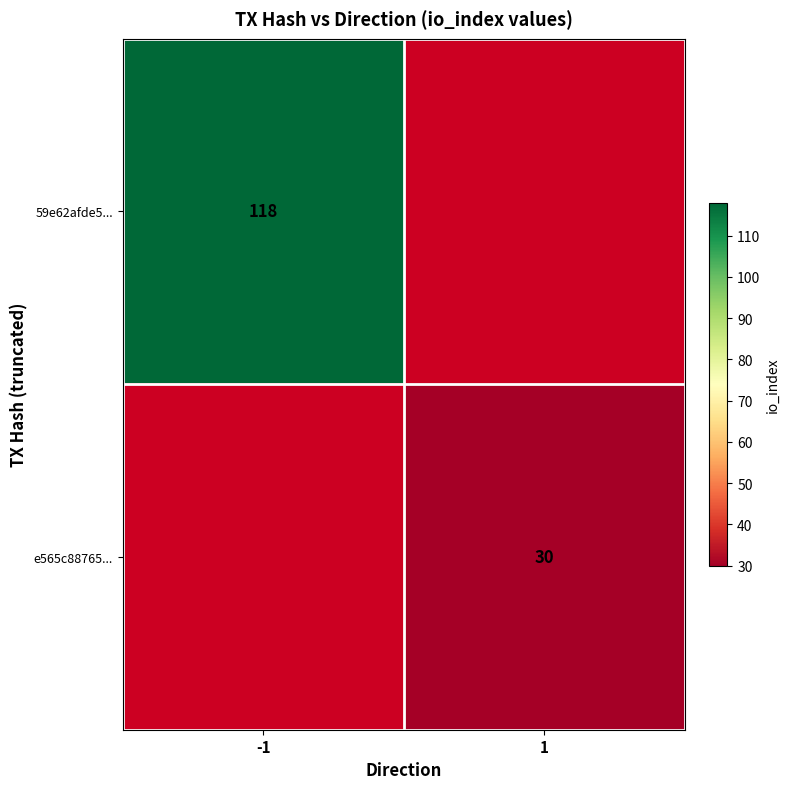

The value of e565c88765... at 1 is 17. True or false?

False